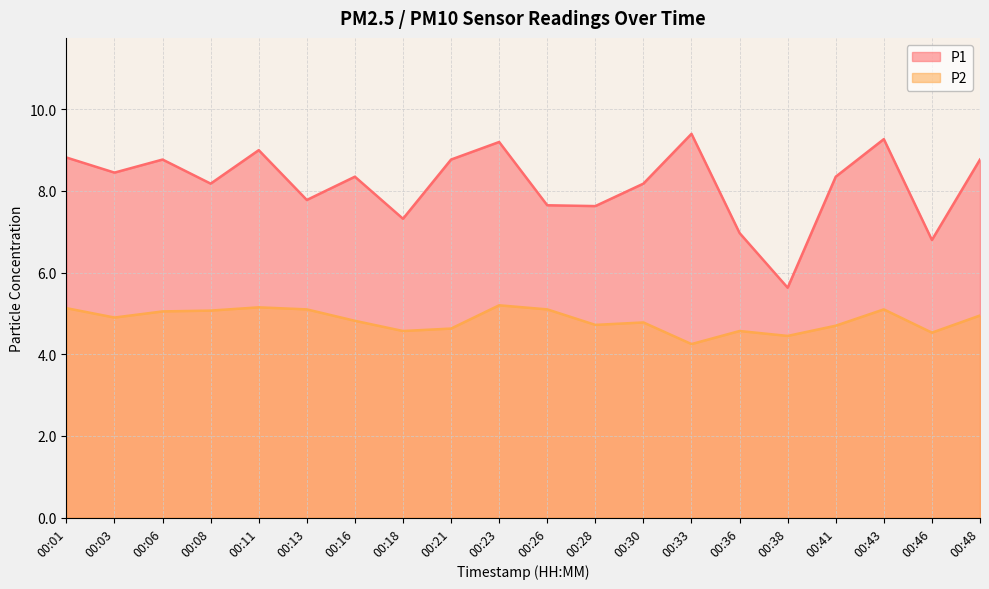

At how many categories does at least one series exceed 6?

19